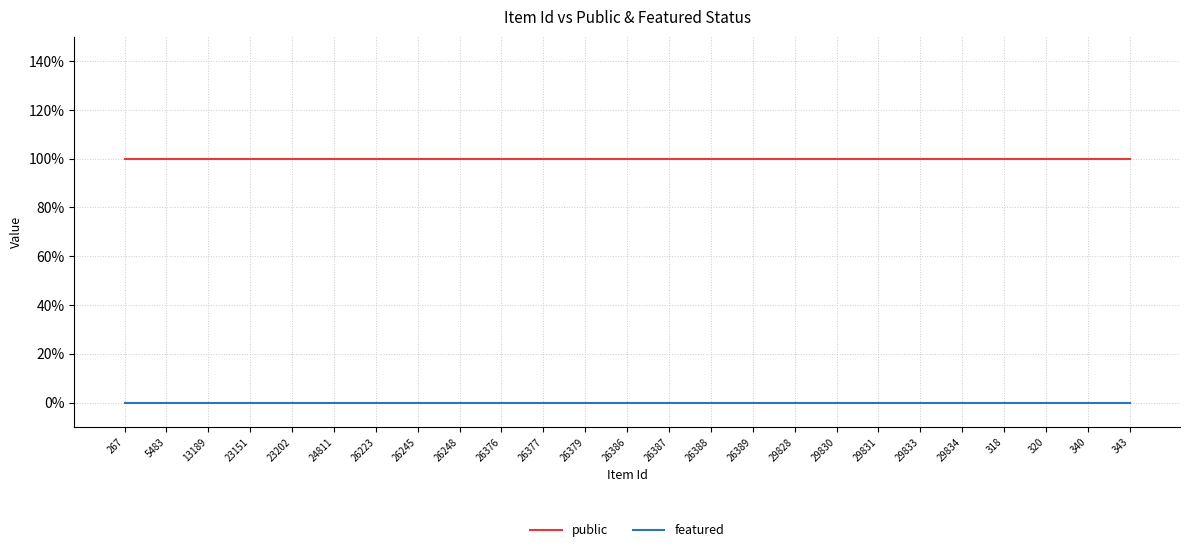

Does the chart display data point markers on the line(s)?

No